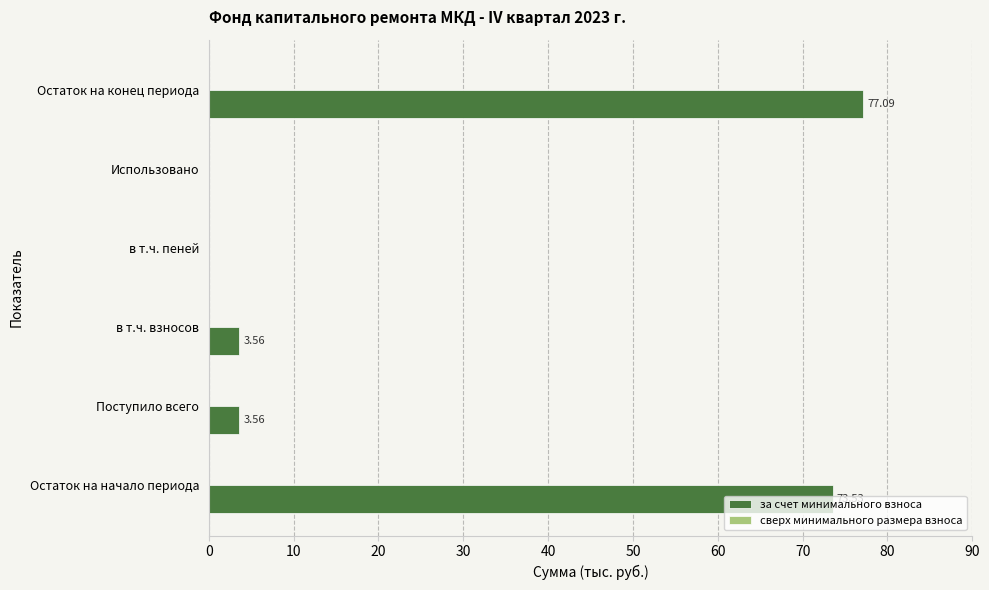

Between в т.ч. пеней and Остаток на конец периода, which is larger?

Остаток на конец периода